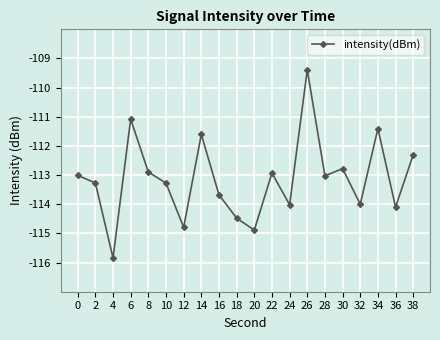

Is this an area chart (filled region under the line)?

No